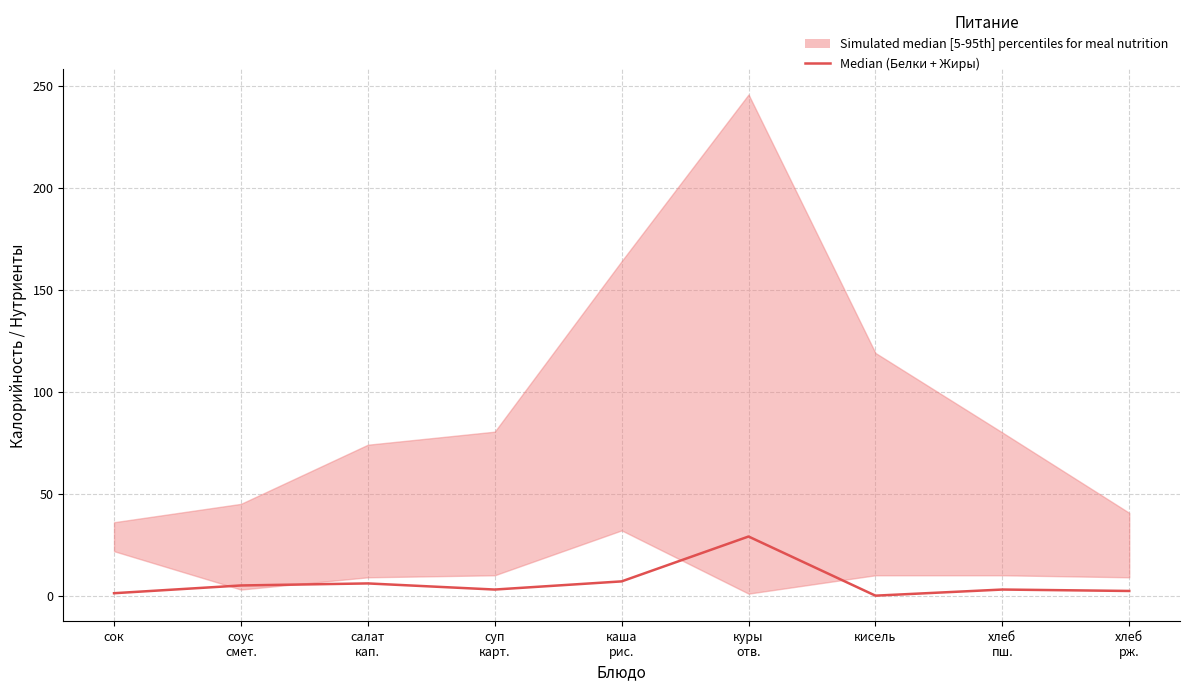

How many categories are shown in the chart?

9